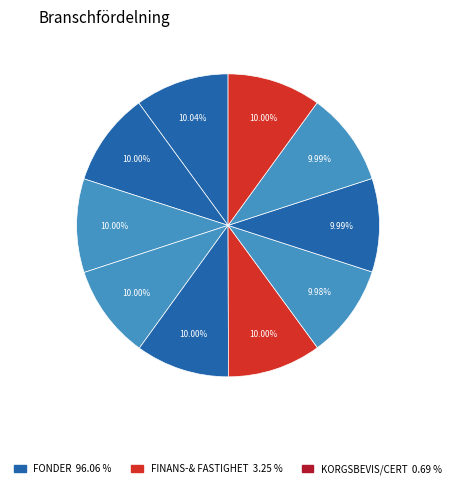

Count the number of slices in the pie.

10